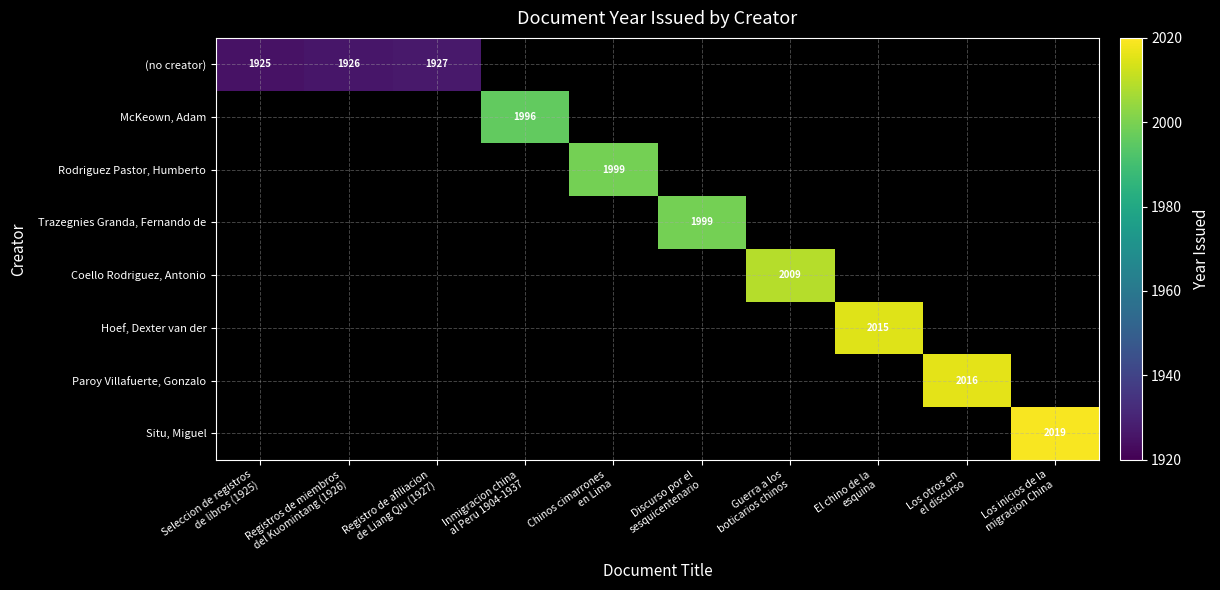

Which series has the largest range (max minus min)?

(no creator)